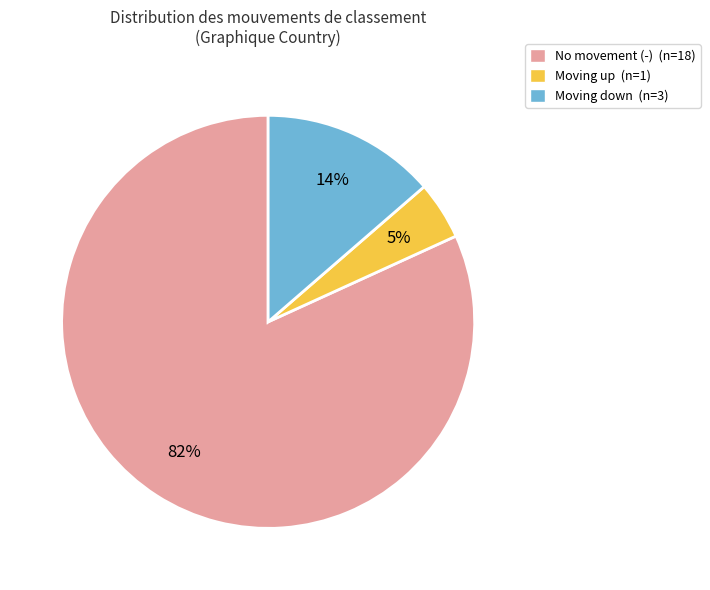

What is the largest slice in the pie chart?

No movement (-) (n=18)